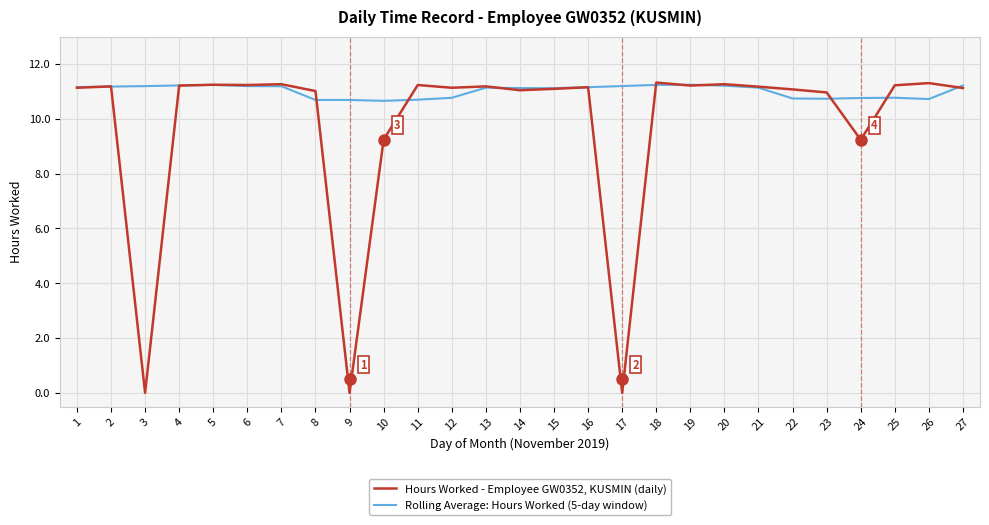

Which series has the largest total across all categories?

Rolling Average: Hours Worked (5-day window)